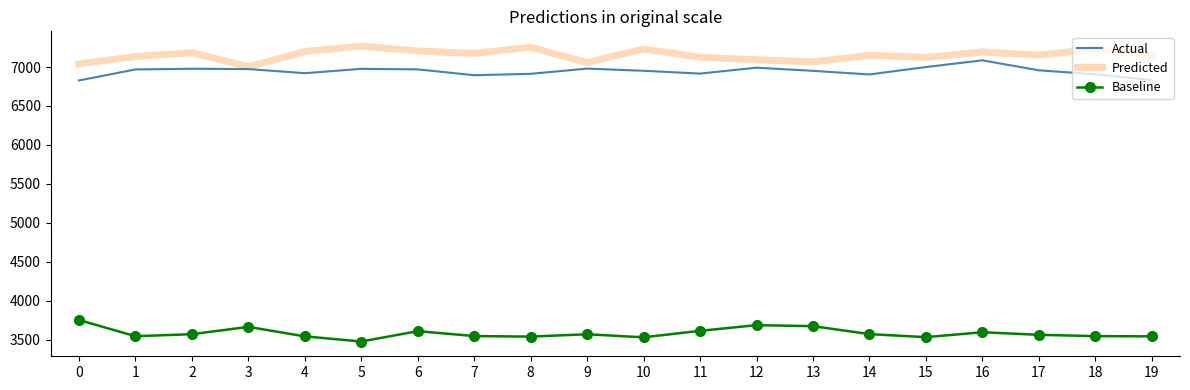

Read the Actual value at 18, to the nearest 50.

6900